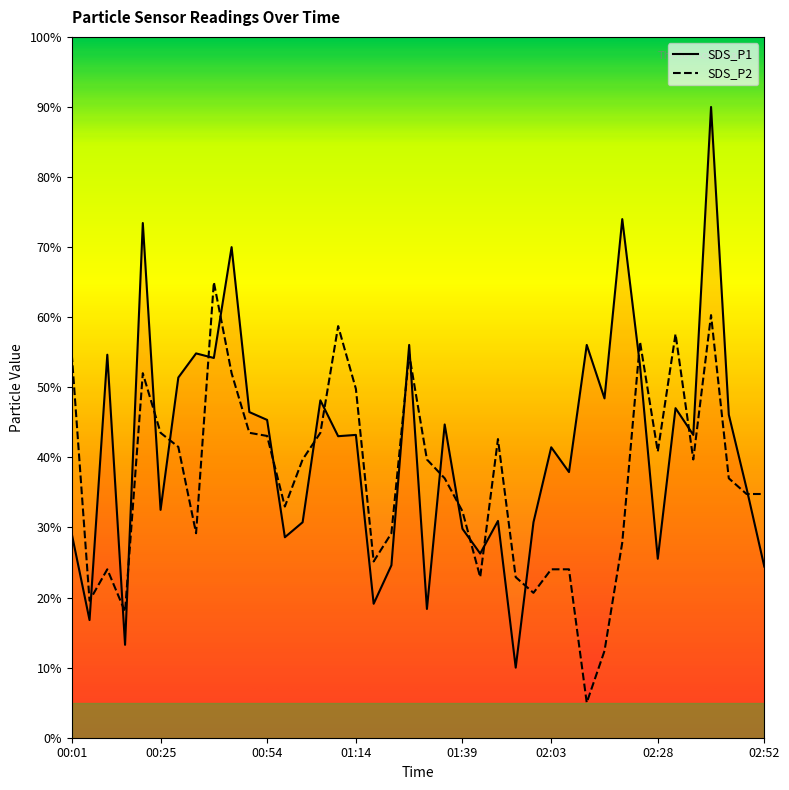

What is the spread (max minus min) of values at 00:05?

2.8